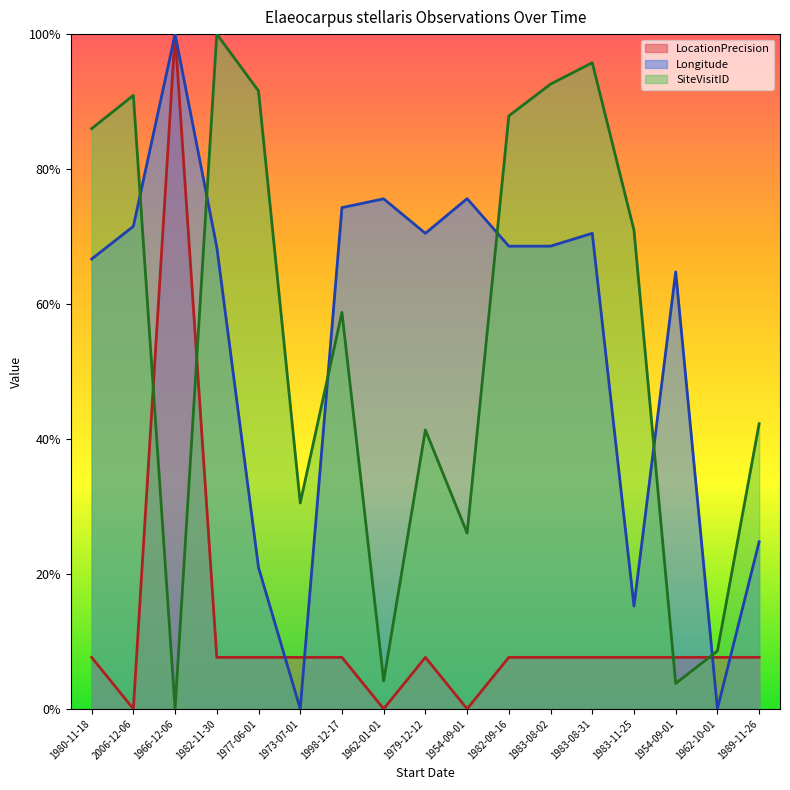

Rank the categories by Longitude value from lowest to highest.

1973-07-01, 1962-10-01, 1983-11-25, 1977-06-01, 1989-11-26, 1954-09-01, 1980-11-18, 1982-11-30, 1982-09-16, 1983-08-02, 1979-12-12, 1983-08-31, 2006-12-06, 1998-12-17, 1962-01-01, 1954-09-01, 1966-12-06